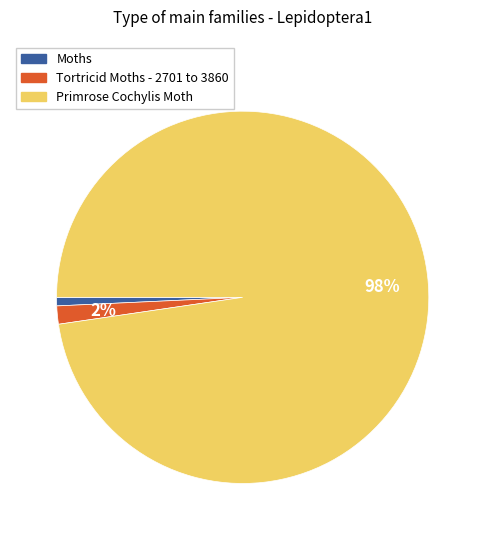

Between Tortricid Moths - 2701 to 3860 and Primrose Cochylis Moth, which is larger?

Primrose Cochylis Moth